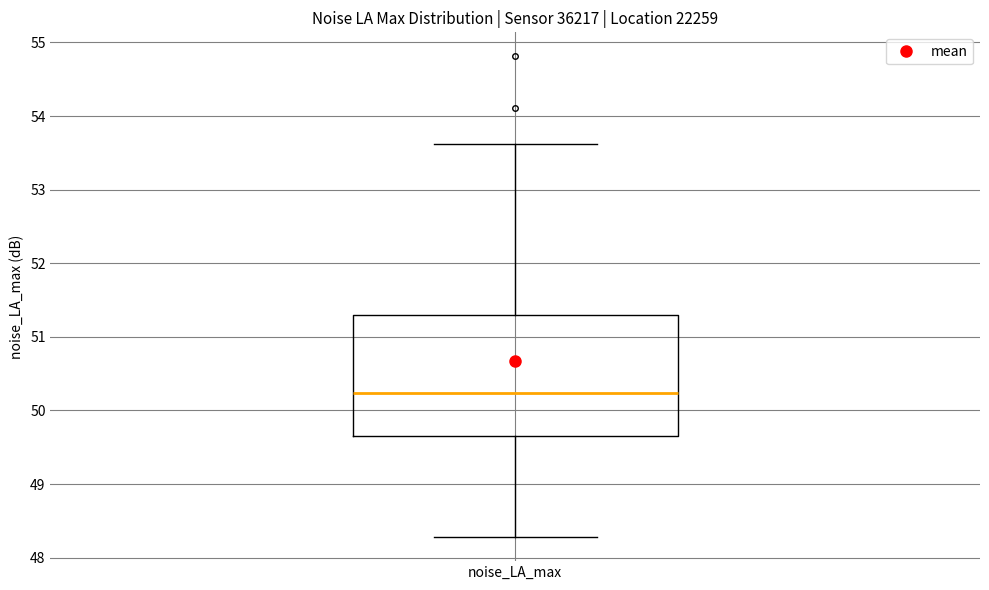

Transcribe this box plot: give where the median line is, the range the box spans, and where the two whiskers end, as read against the y-axis. The values are not printed on the chart, so give them approximately, as read against the axis.

median 50.2, box 49.7 to 51.3, whiskers 48.3 to 53.6